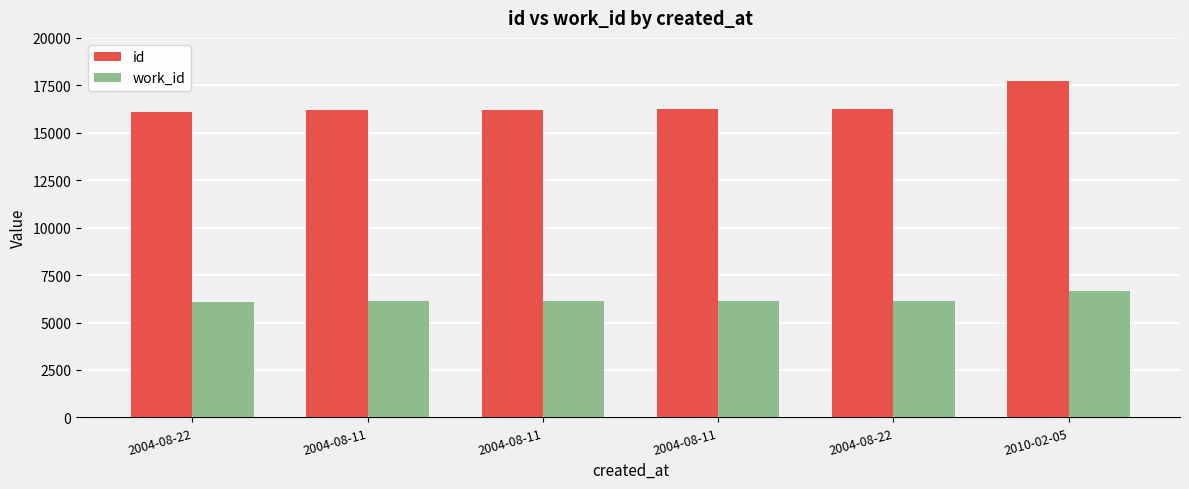

What is the label of the 5th bar from the left?

2004-08-22